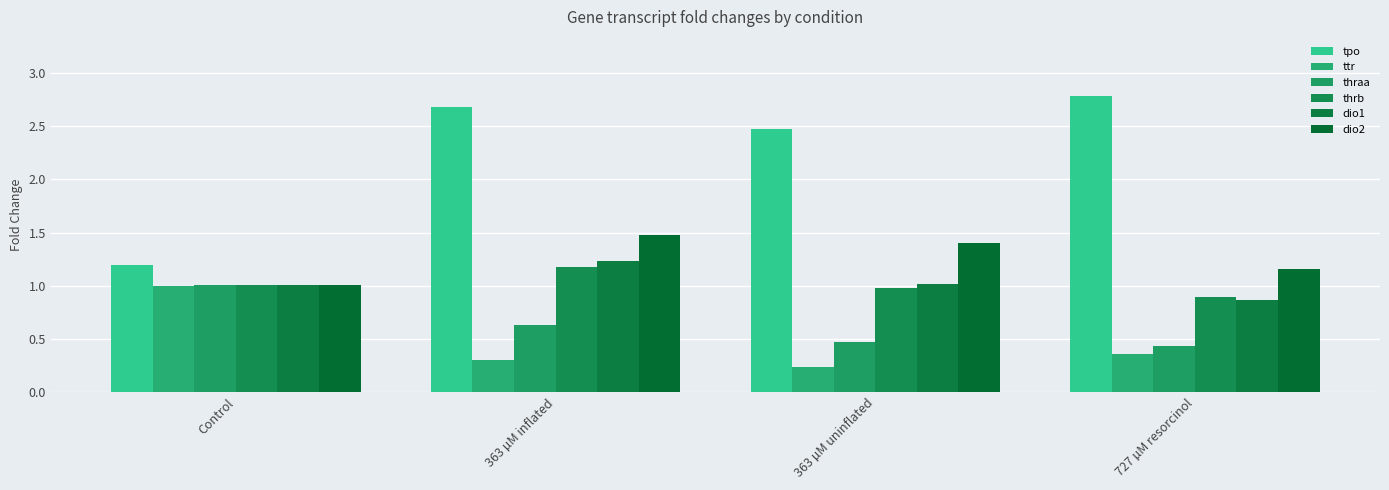

Rank the series at 363 µM uninflated from lowest to highest value.

ttr, thraa, thrb, dio1, dio2, tpo